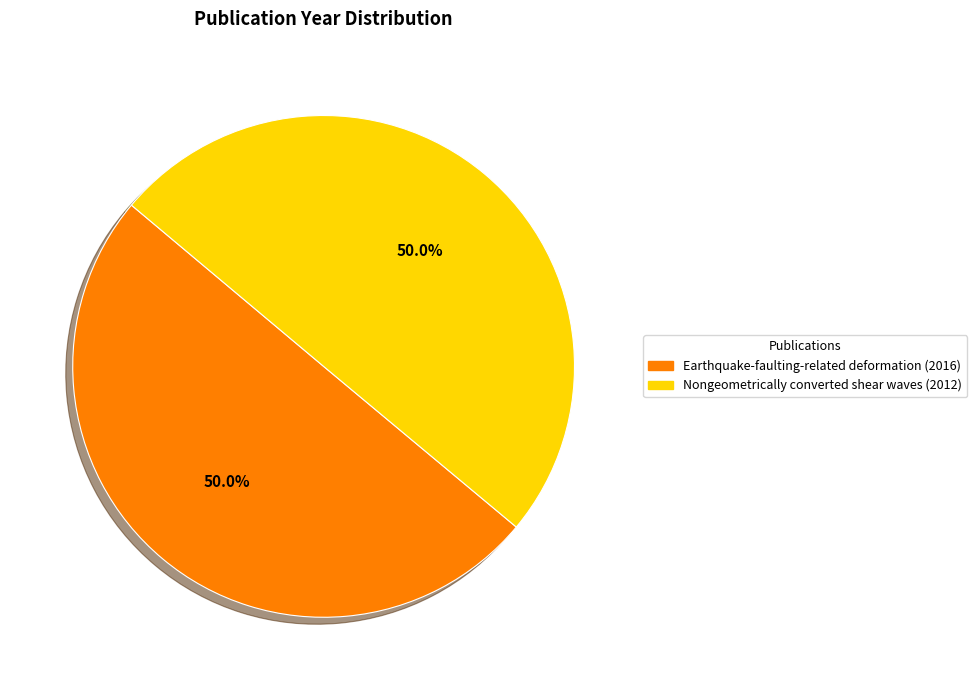

Approximately how many times larger is the value at Earthquake-faulting-related deformation (2016) compared to Nongeometrically converted shear waves (2012)?

1.0